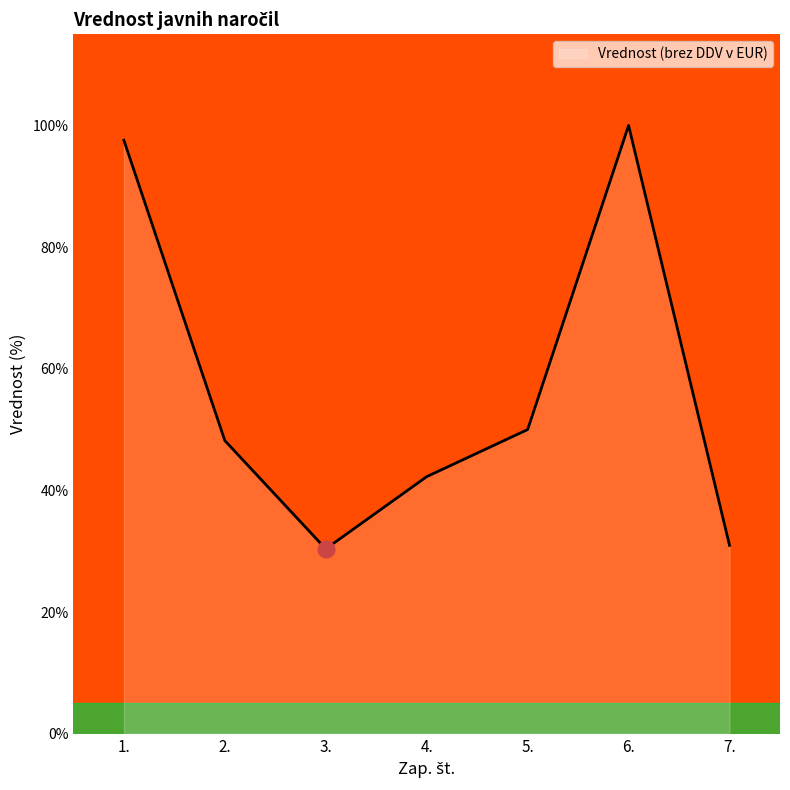

Reading right to left, extract all data points from this chart.

31.0	100.0	50.0	42.3	30.4	48.2	97.6